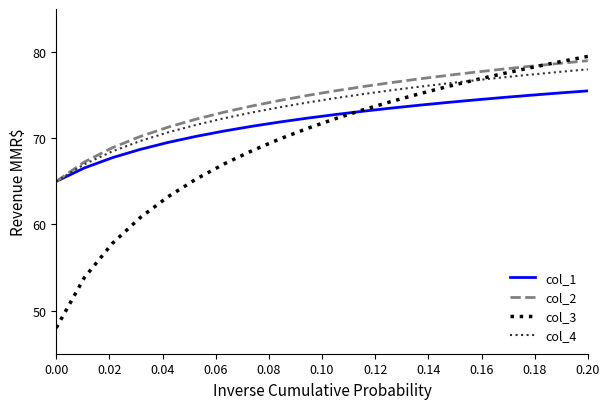

What is the greatest value displayed?

79.5